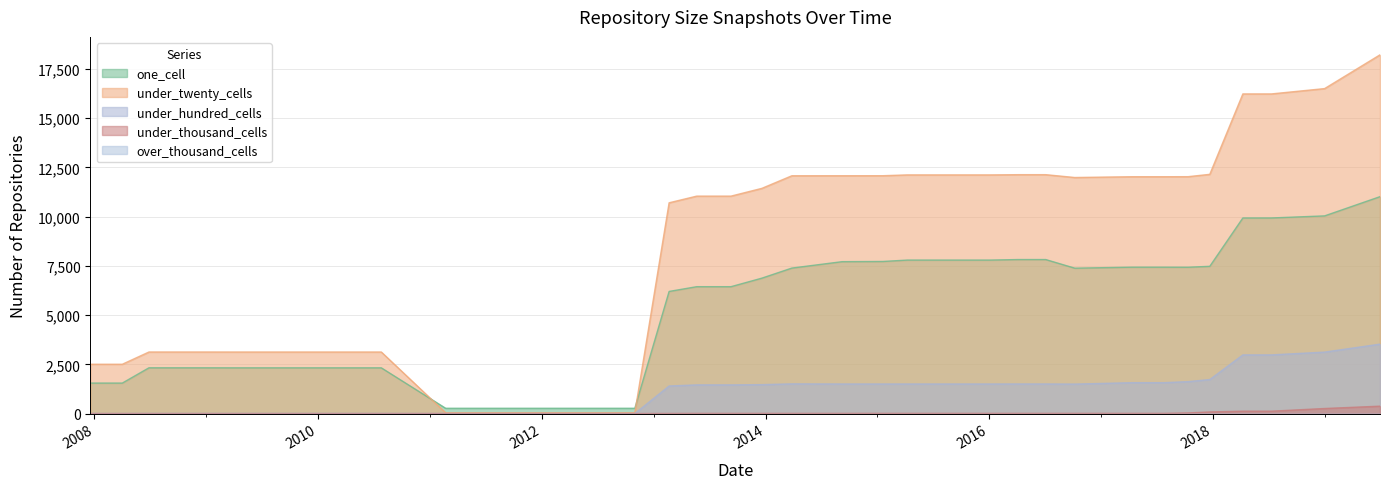

True or false: under_thousand_cells has a value of 4 at 32.

False